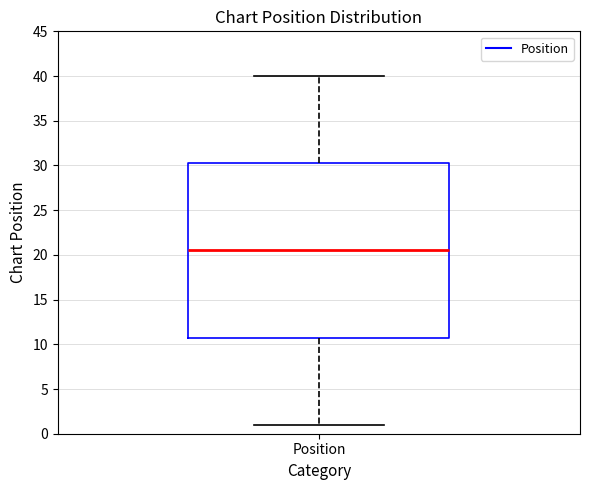

Read this box plot against the y-axis: the position of the median line, the range covered by the box, and the ends of both whiskers. The values are not printed on the chart, so give them approximately, as read against the axis.

median 20.5, box 11.0 to 30.5, whiskers 1.0 to 40.0